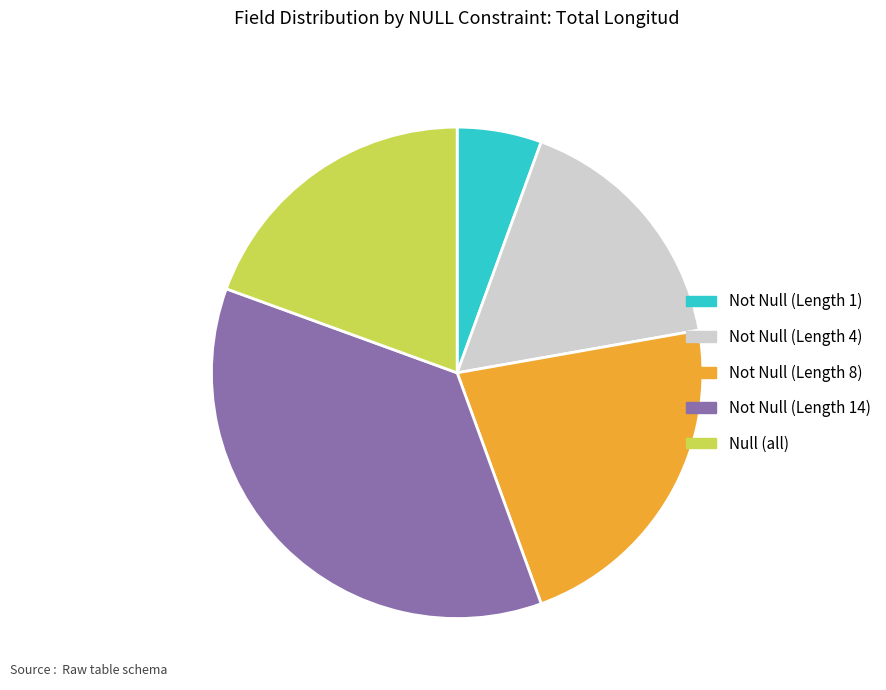

Count the number of slices in the pie.

5